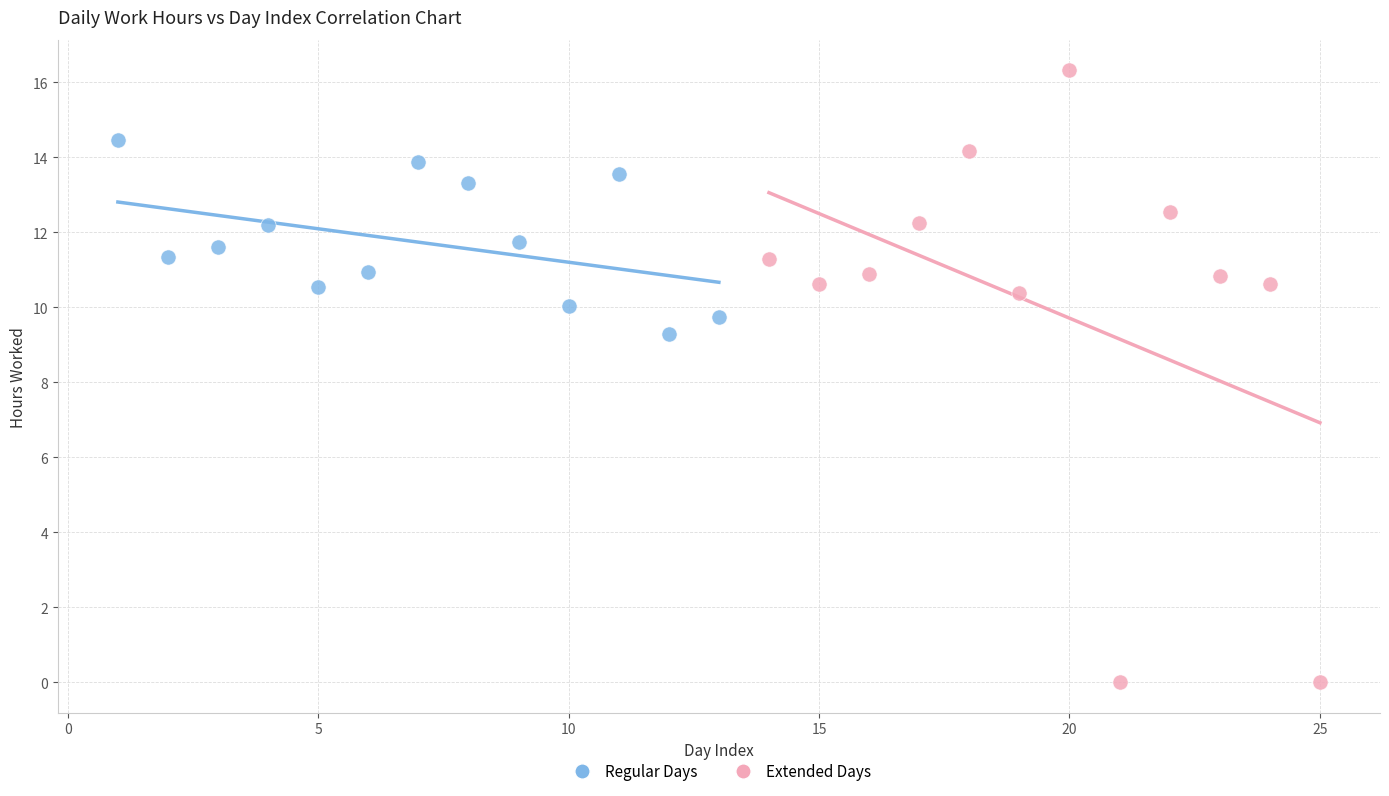

Which series has the widest spread of Y values?

Extended Days